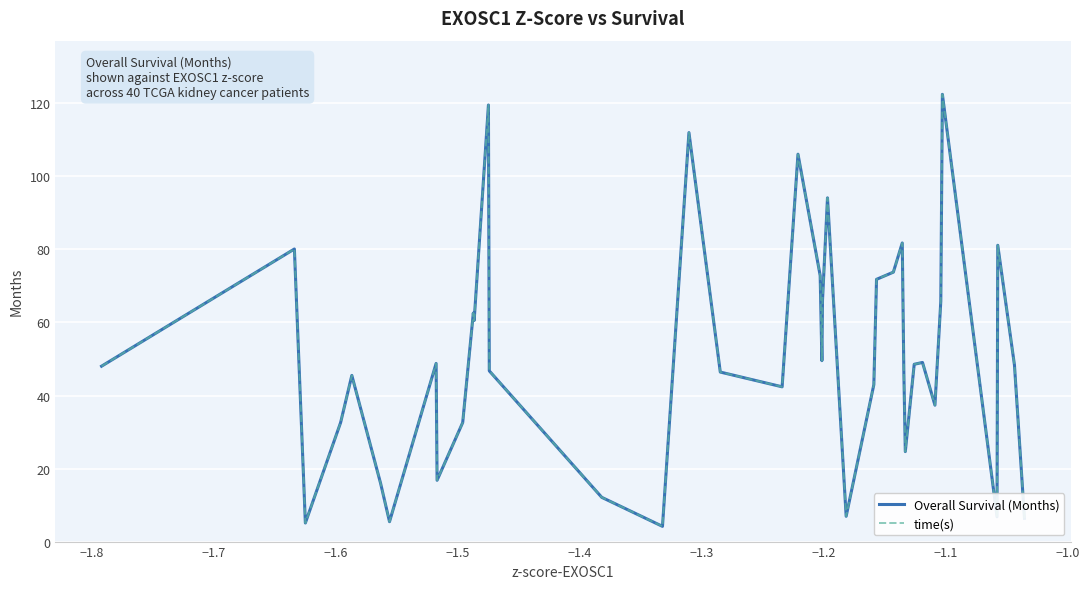

How many interior local peaks does the time(s) series have?

12